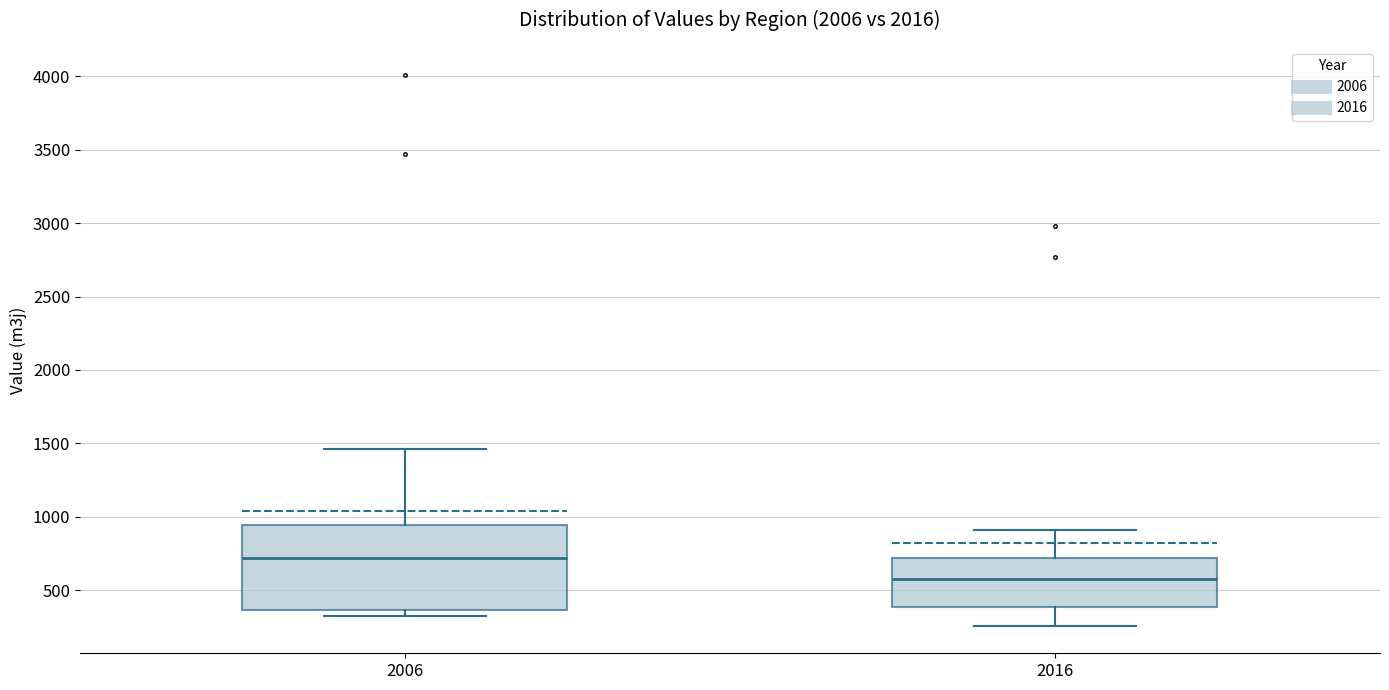

Reading left to right, read every box against the y-axis: the position of its median line, the range the box covers, and the ends of its whiskers. The values are not printed on the chart, so give them approximately, as read against the axis.

2006: median 700, box 350 to 950, whiskers 350 (just below the box's lower edge) to 1450
2016: median 600, box 400 to 700, whiskers 250 to 900